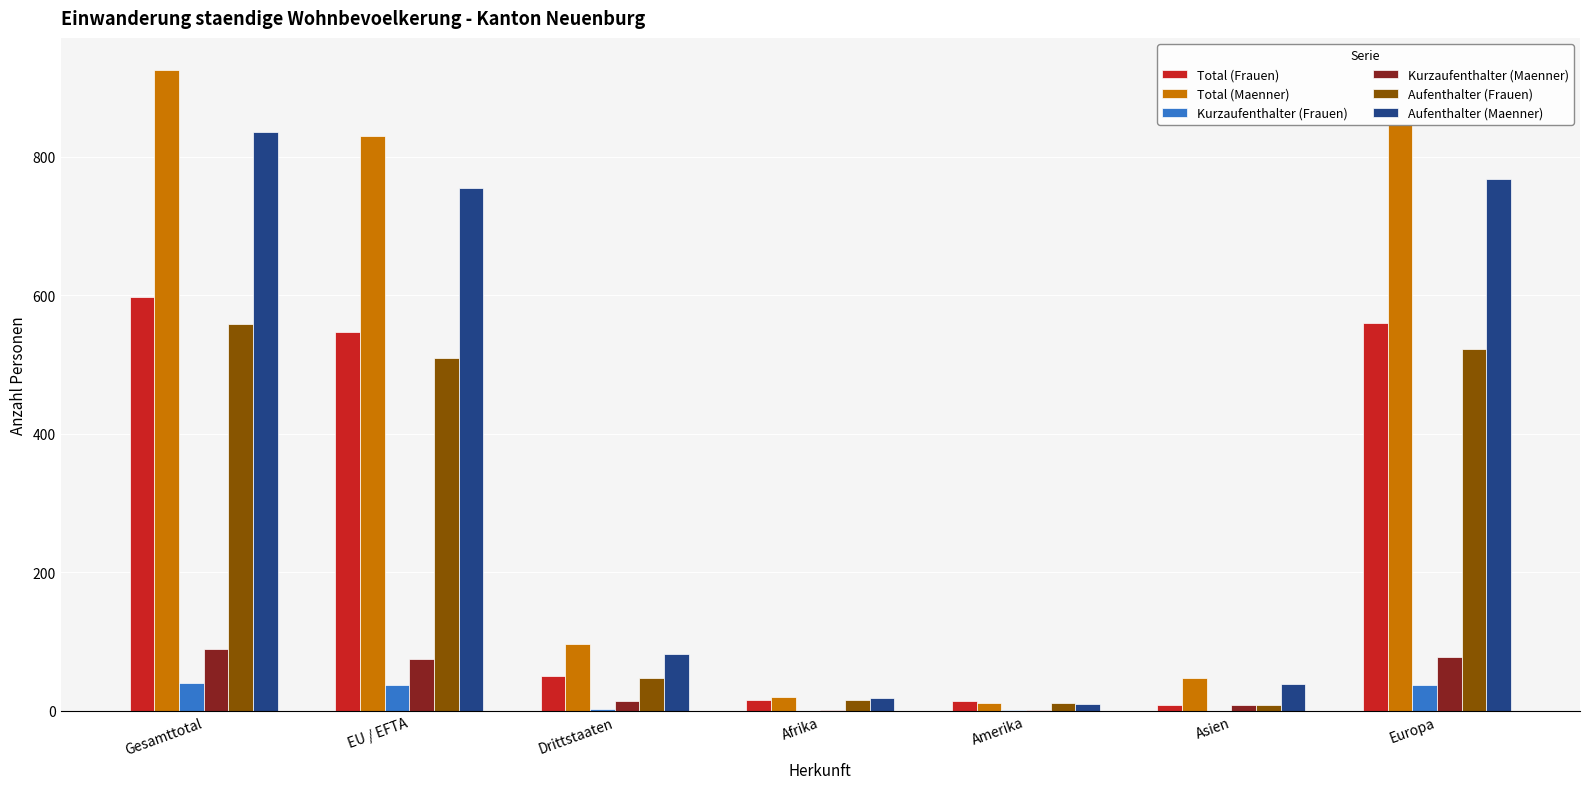

Which series changed the most between Gesamttotal and Europa?

Total (Maenner)